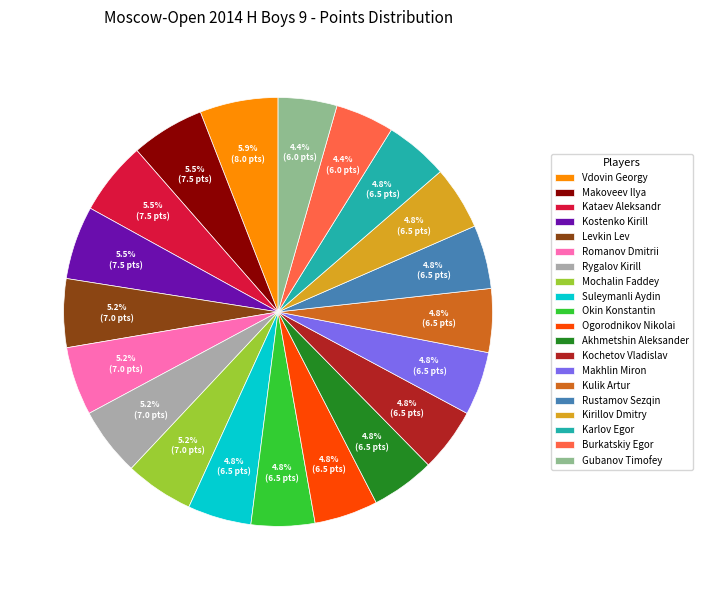

Count the number of slices in the pie.

20